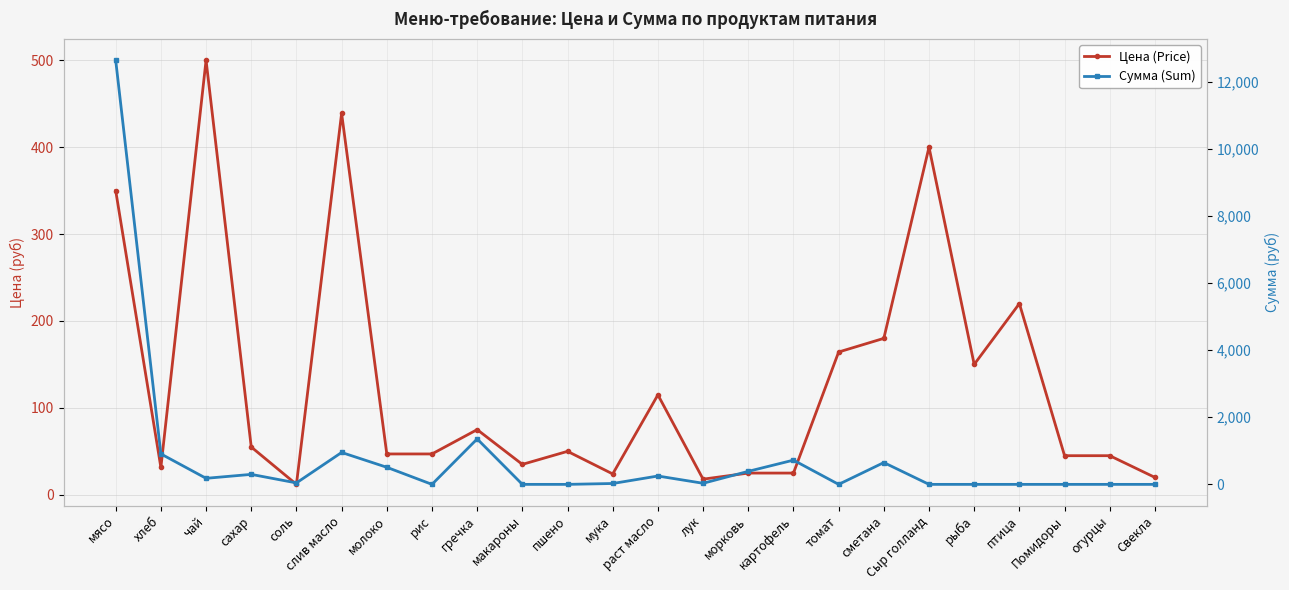

True or false: Цена (Price) has more than 2 interior local peaks.

True